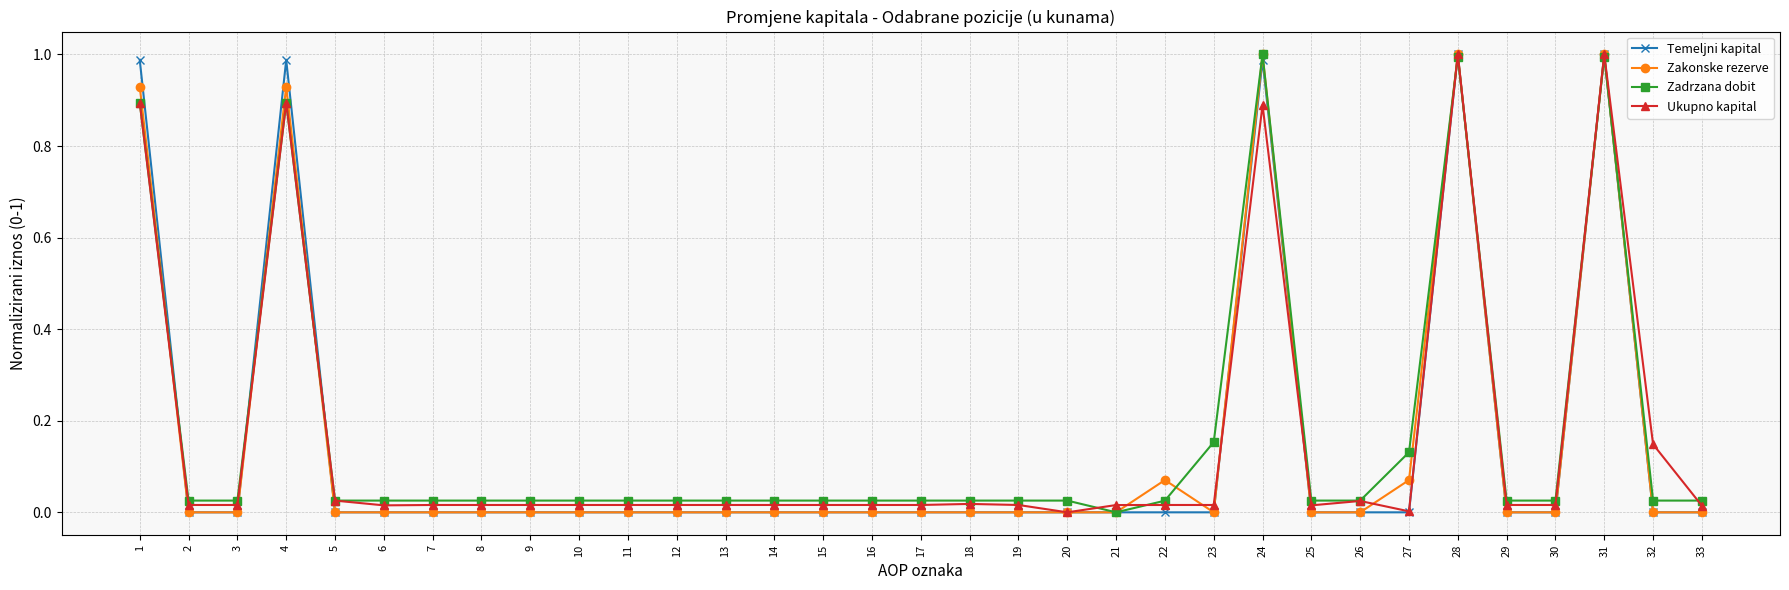

Where is the first local maximum for Temeljni kapital?

4